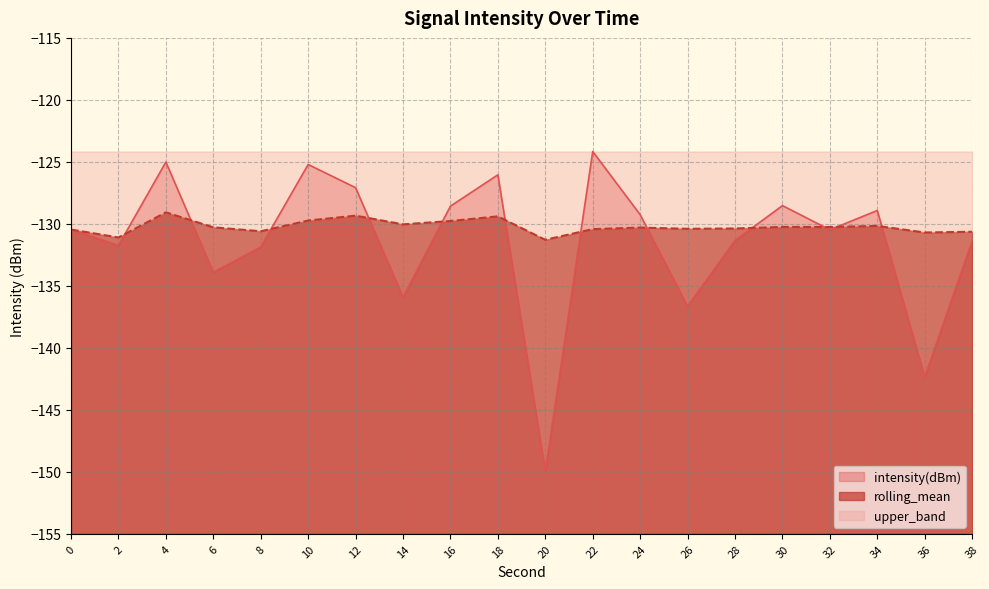

True or false: rolling_mean and intensity(dBm) intersect in this chart.

True